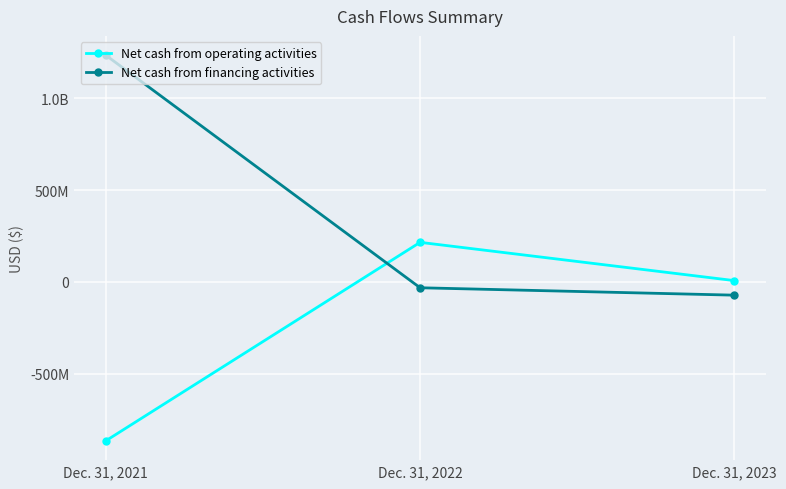

At which category is the sum across all series the highest?

Dec. 31, 2021